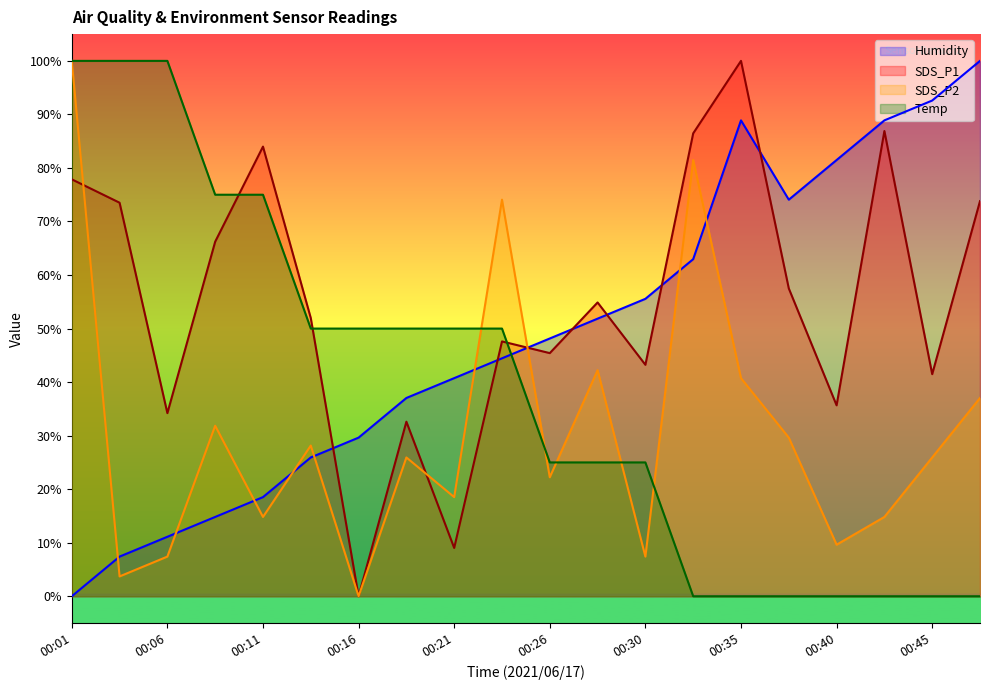

Which series has the largest total across all categories?

SDS_P1